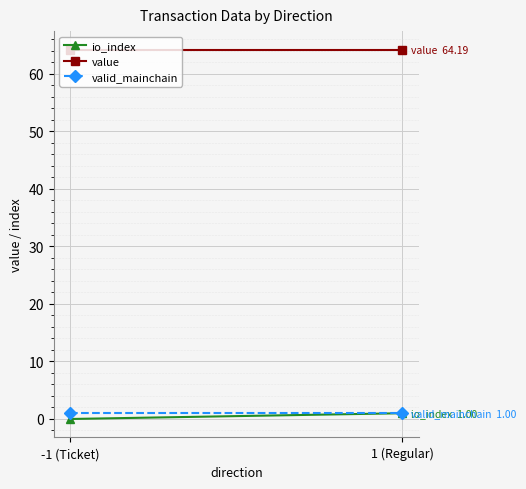

What position from the left is -1 (Ticket)?

1